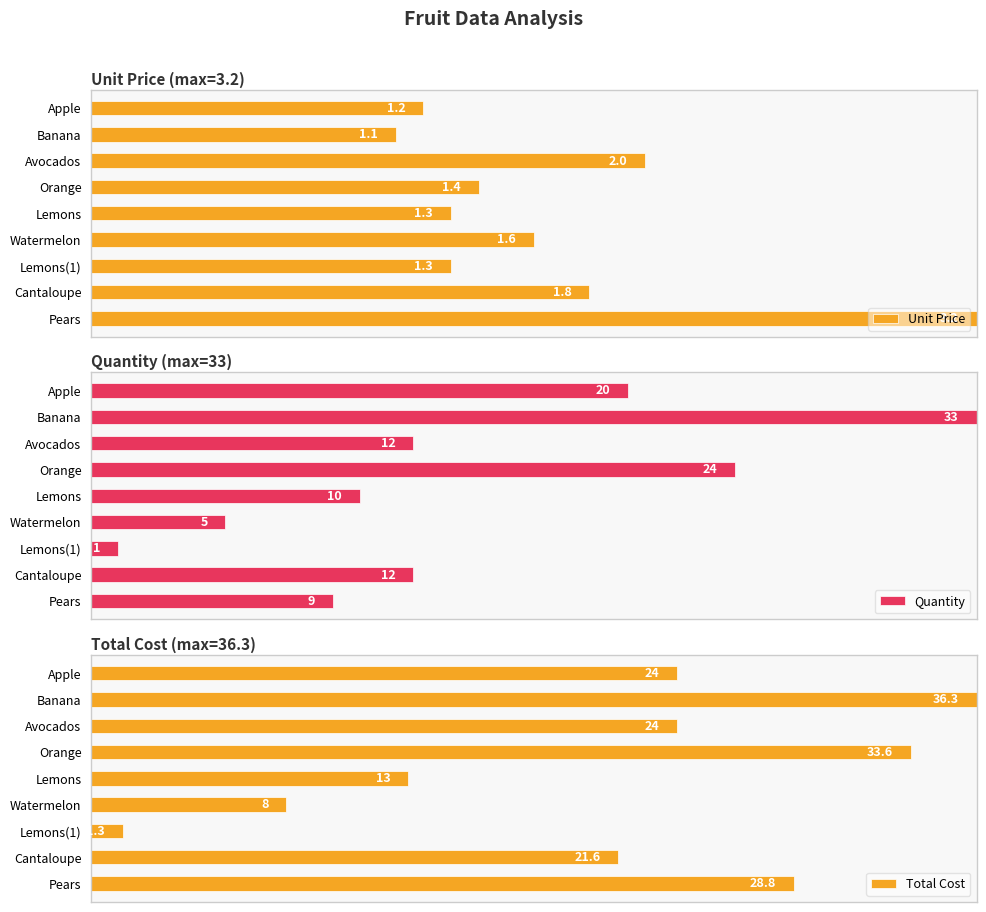

How many distinct data groups are displayed?

3